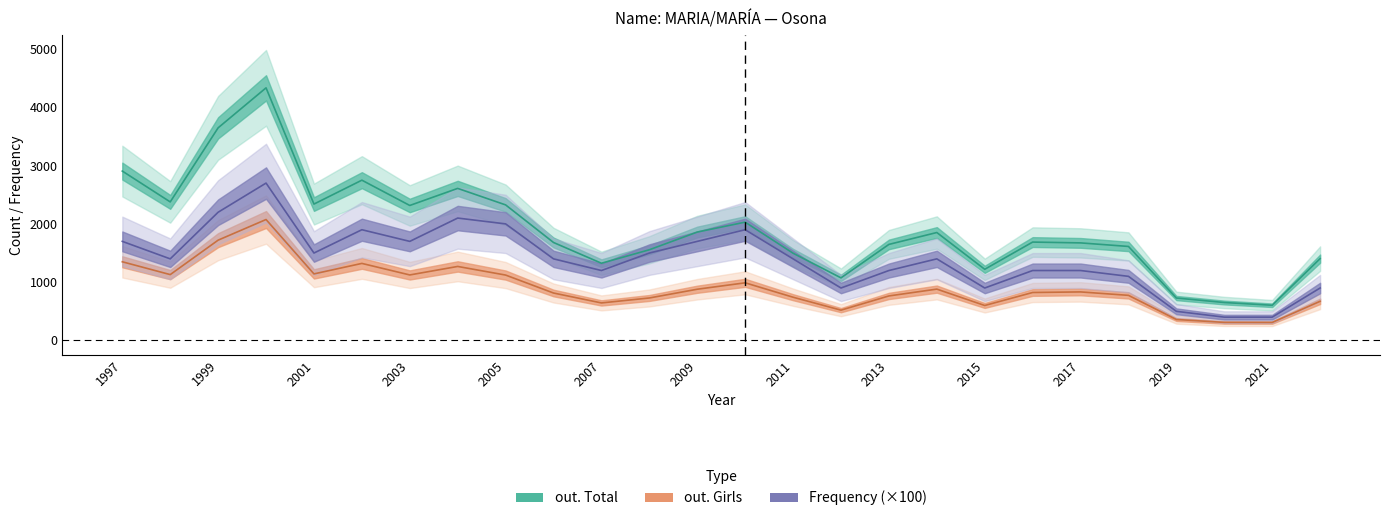

True or false: out. Total and out. Girls intersect in this chart.

False